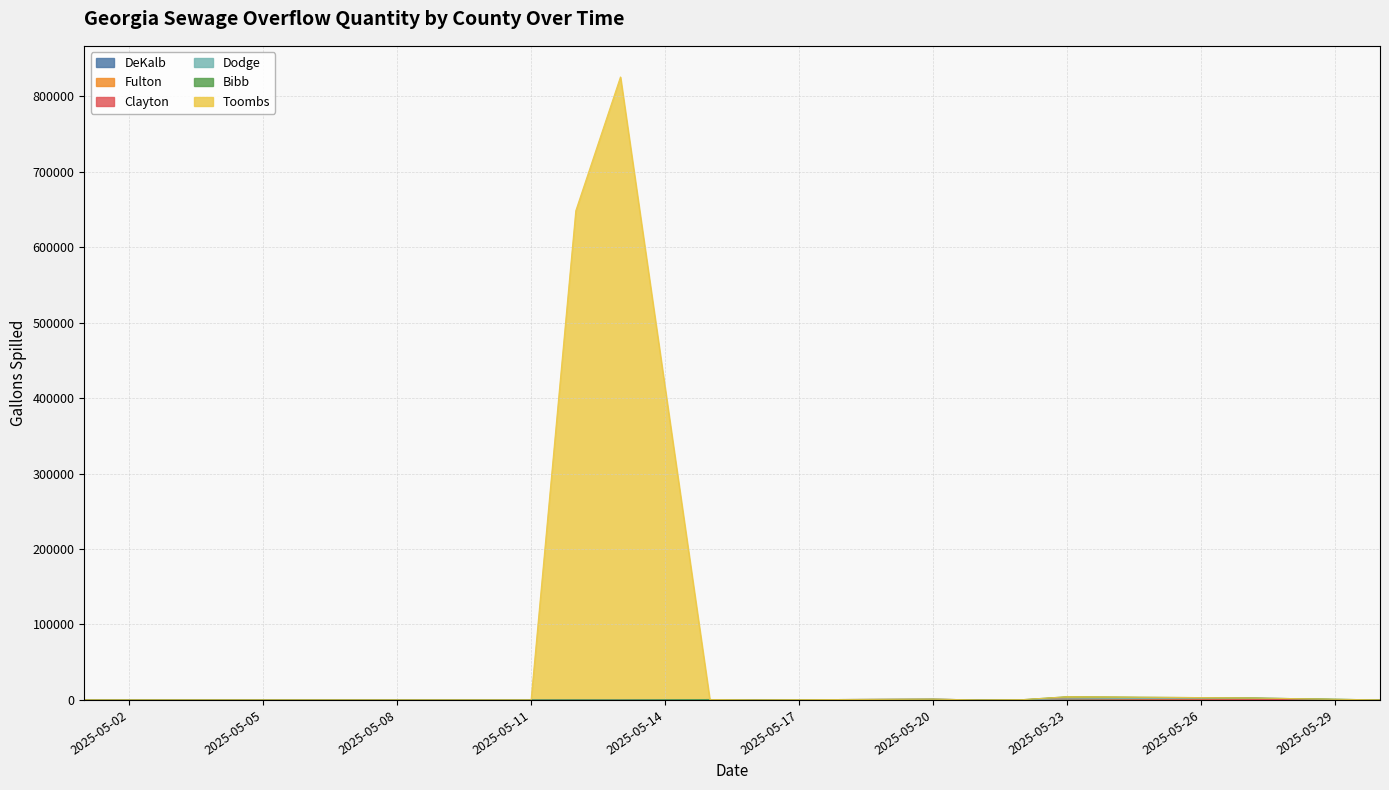

Where do Clayton and DeKalb first cross each other?

2025-05-27 and 2025-05-27